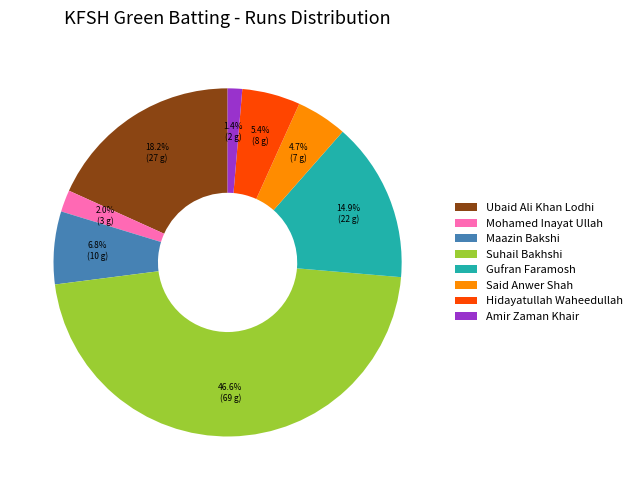

What is the largest slice in the pie chart?

Suhail Bakhshi